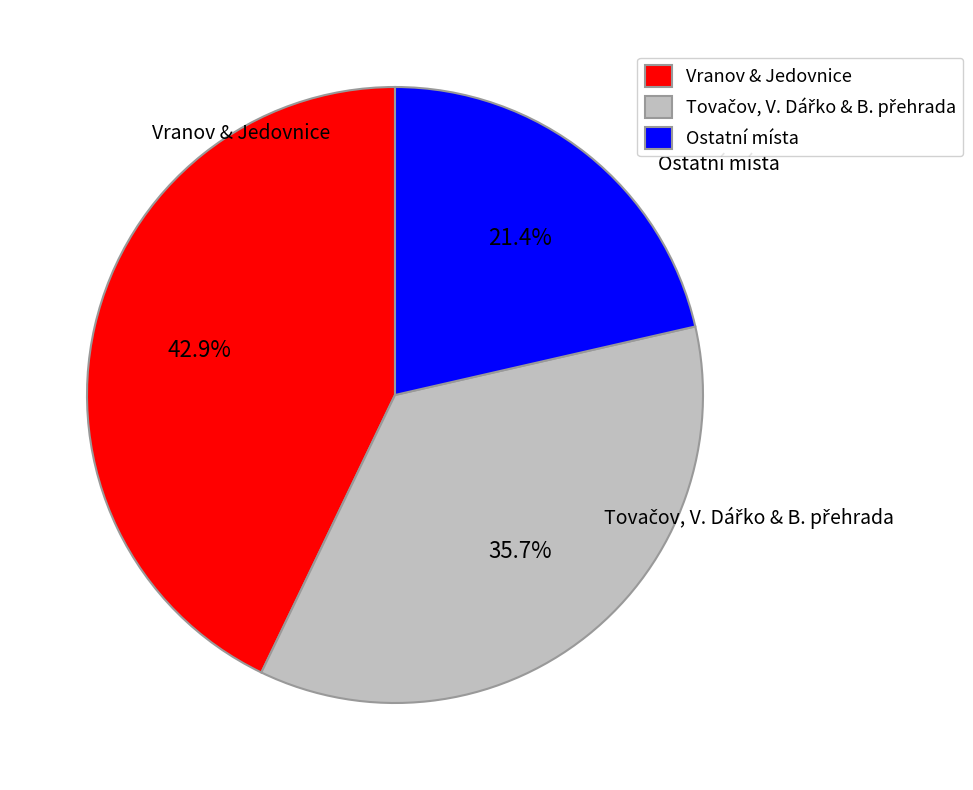

Combined, what portion of the pie is Vranov & Jedovnice and Ostatní místa?

64.3%